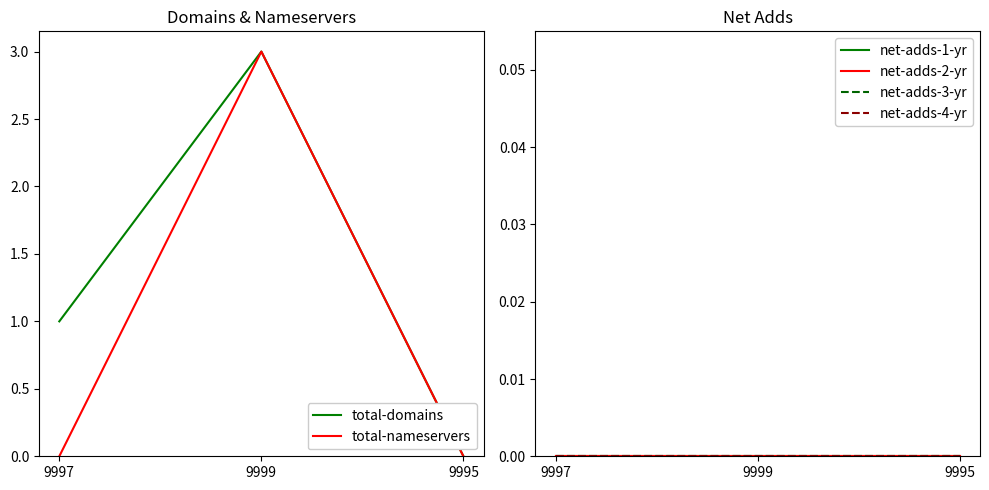

At which category does the chart reach its peak across all series?

9999